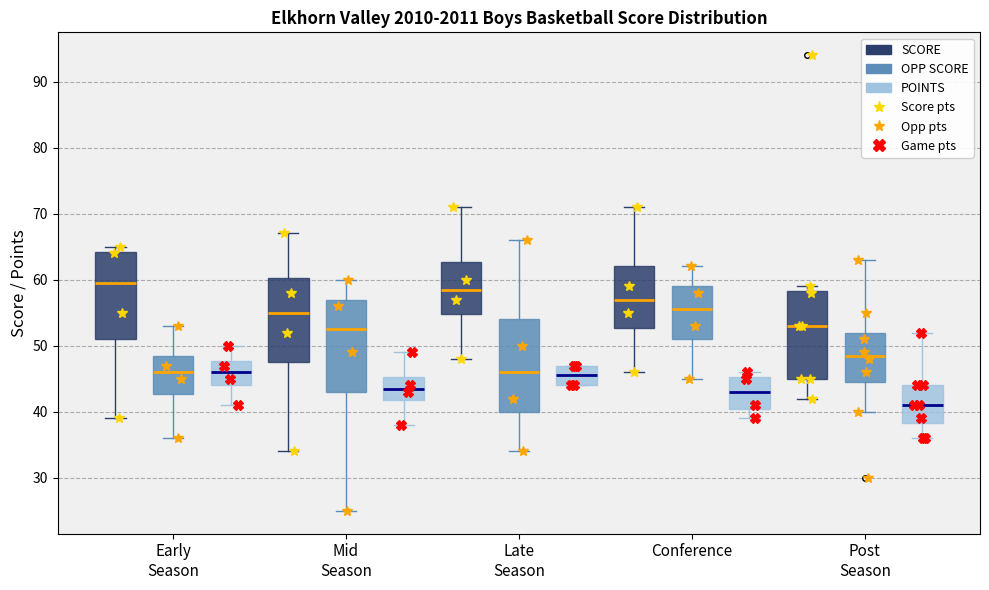

Which box has the lowest median line?

Post Season (POINTS)